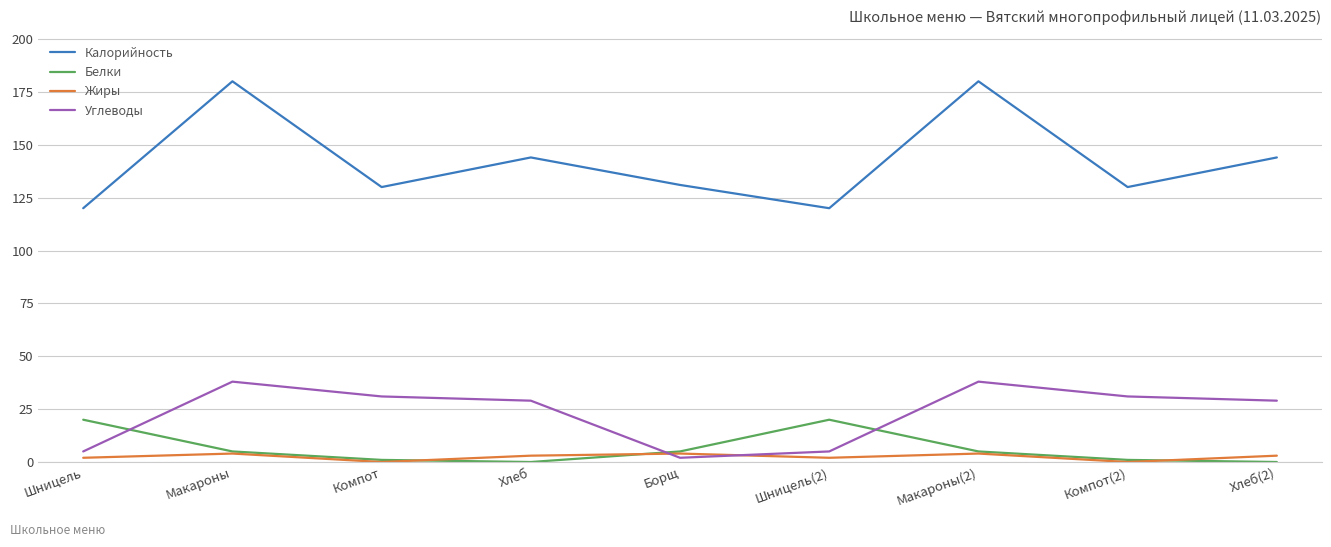

What are all the series names shown in the legend?

Калорийность, Белки, Жиры, Углеводы